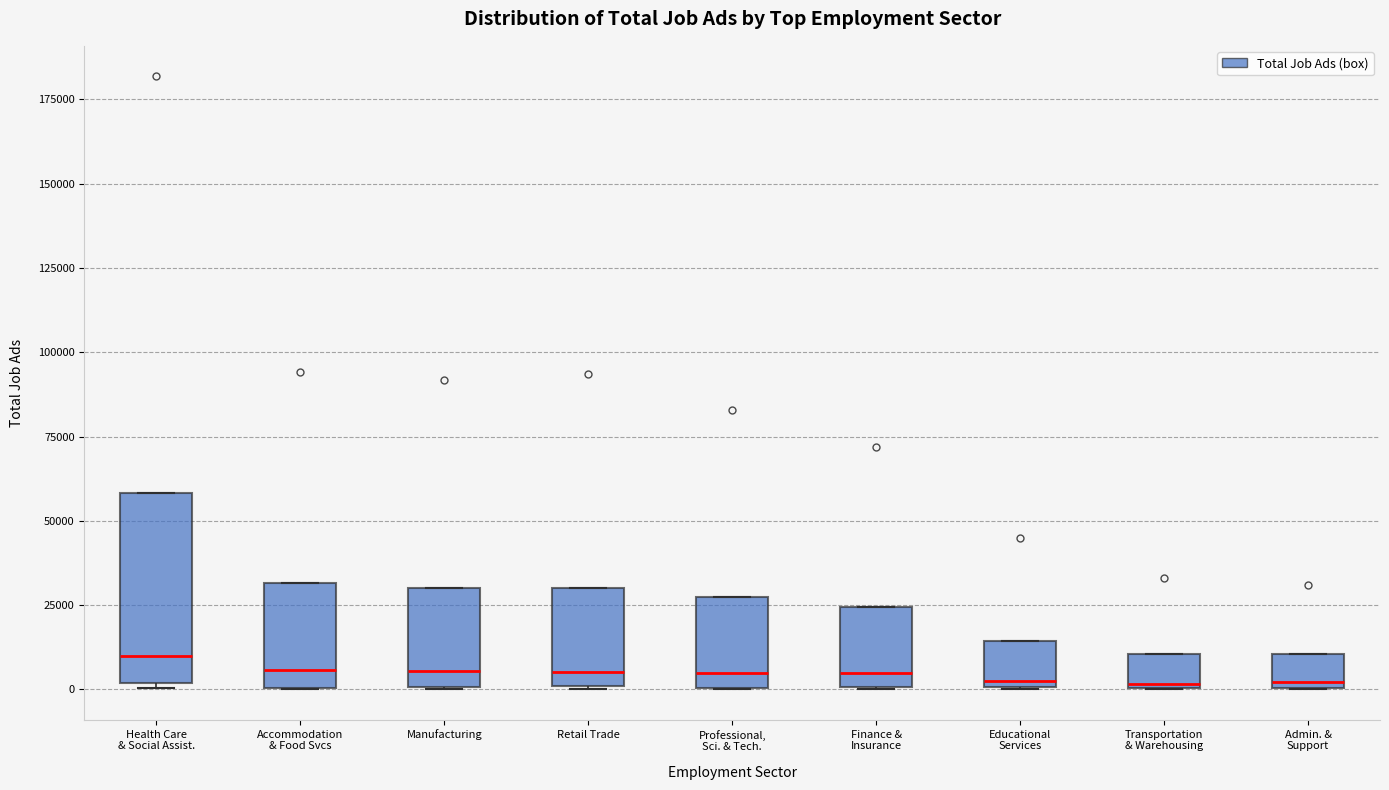

Where is the upper edge of the box for Manufacturing on the y-axis? The values are not printed on the chart, so give them approximately, as read against the axis.

30000